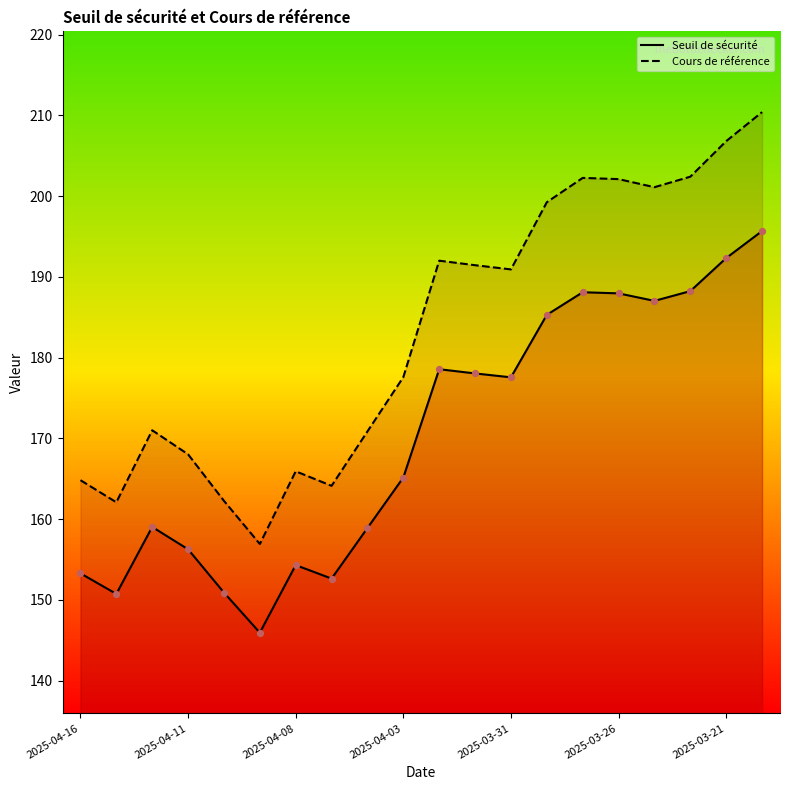

What is the total value across all series at 2025-04-16?

318.1